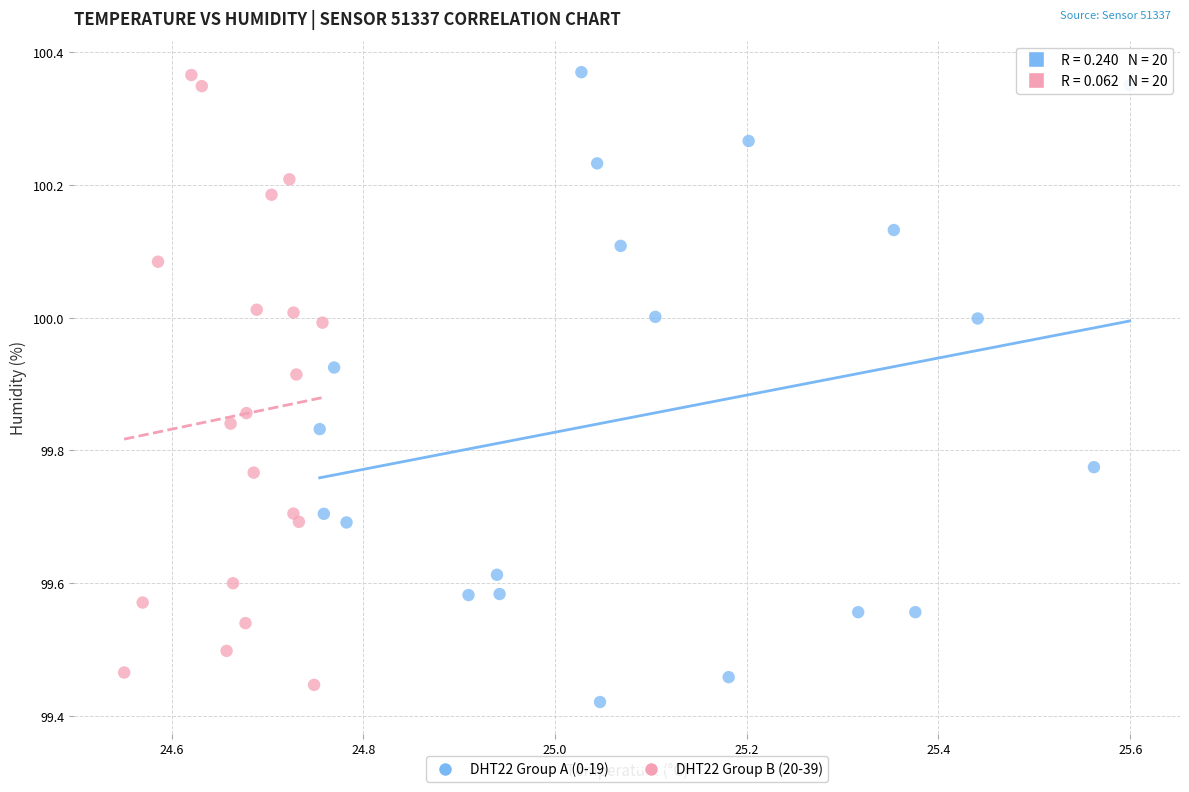

What are all the series names shown in the legend?

DHT22 Group A (0-19), DHT22 Group B (20-39)